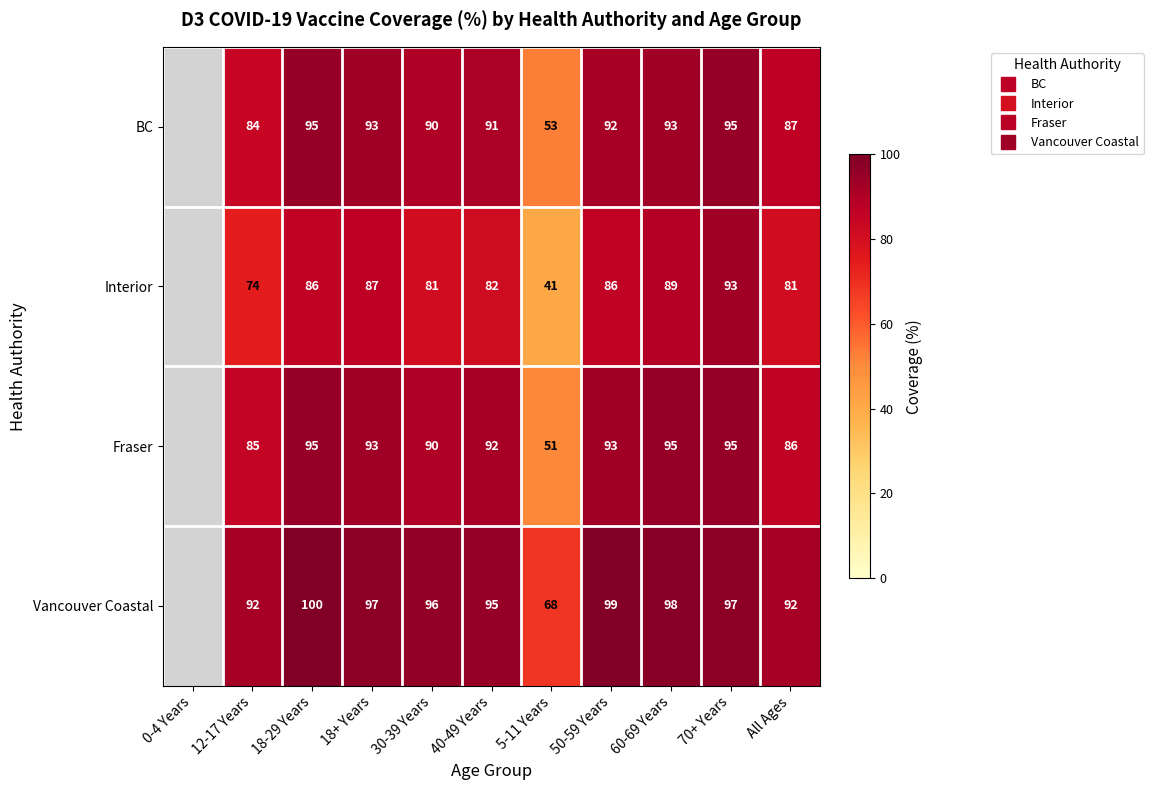

How many values in Interior are above zero?

10